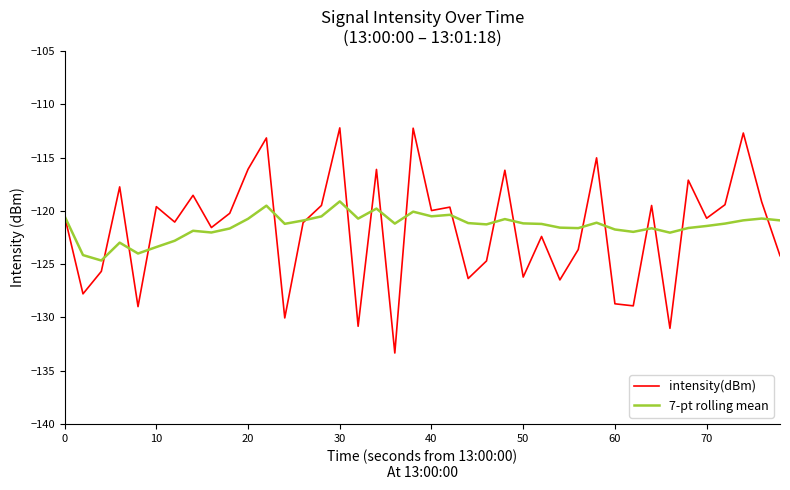

What is the maximum value for 7-pt rolling mean?

-119.1